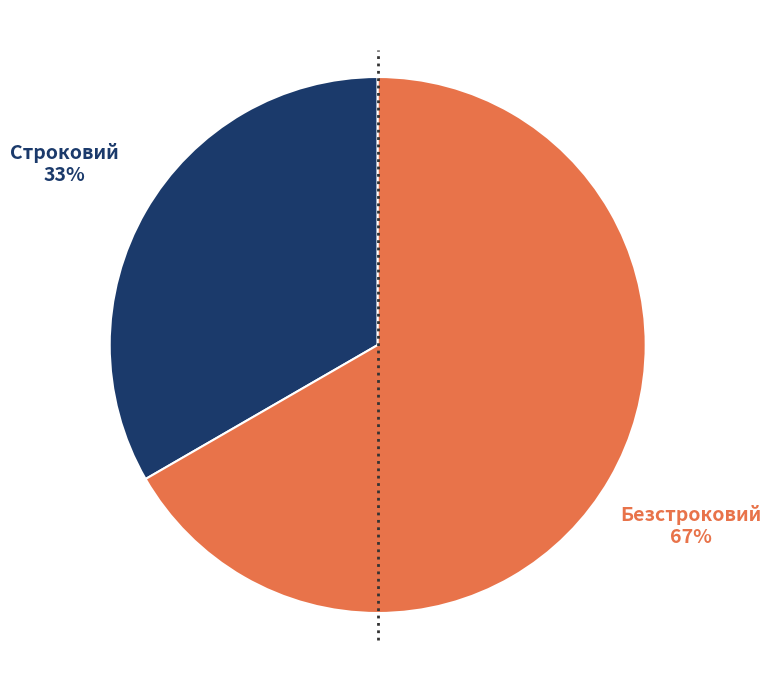

To the nearest percent, what is the average slice percentage?

50%